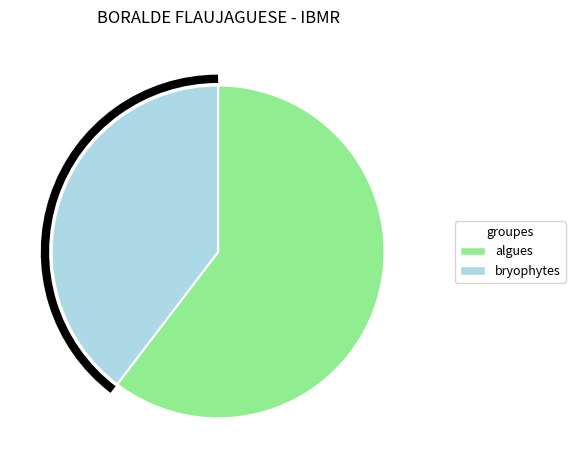

Is the sum of bryophytes and algues greater than half?

Yes